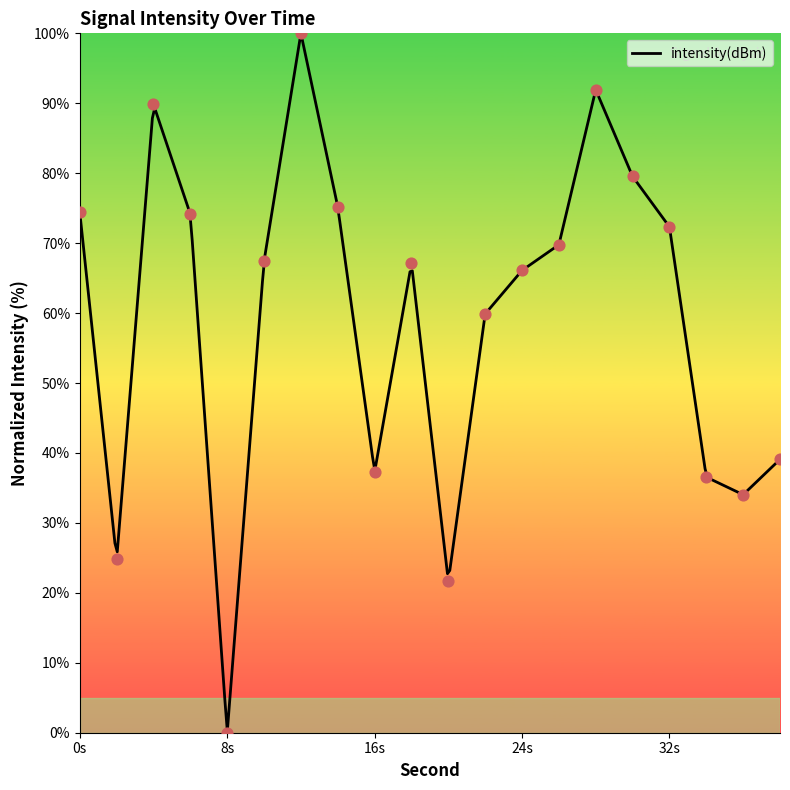

What is the change in value from 8 to 36?

+34.0